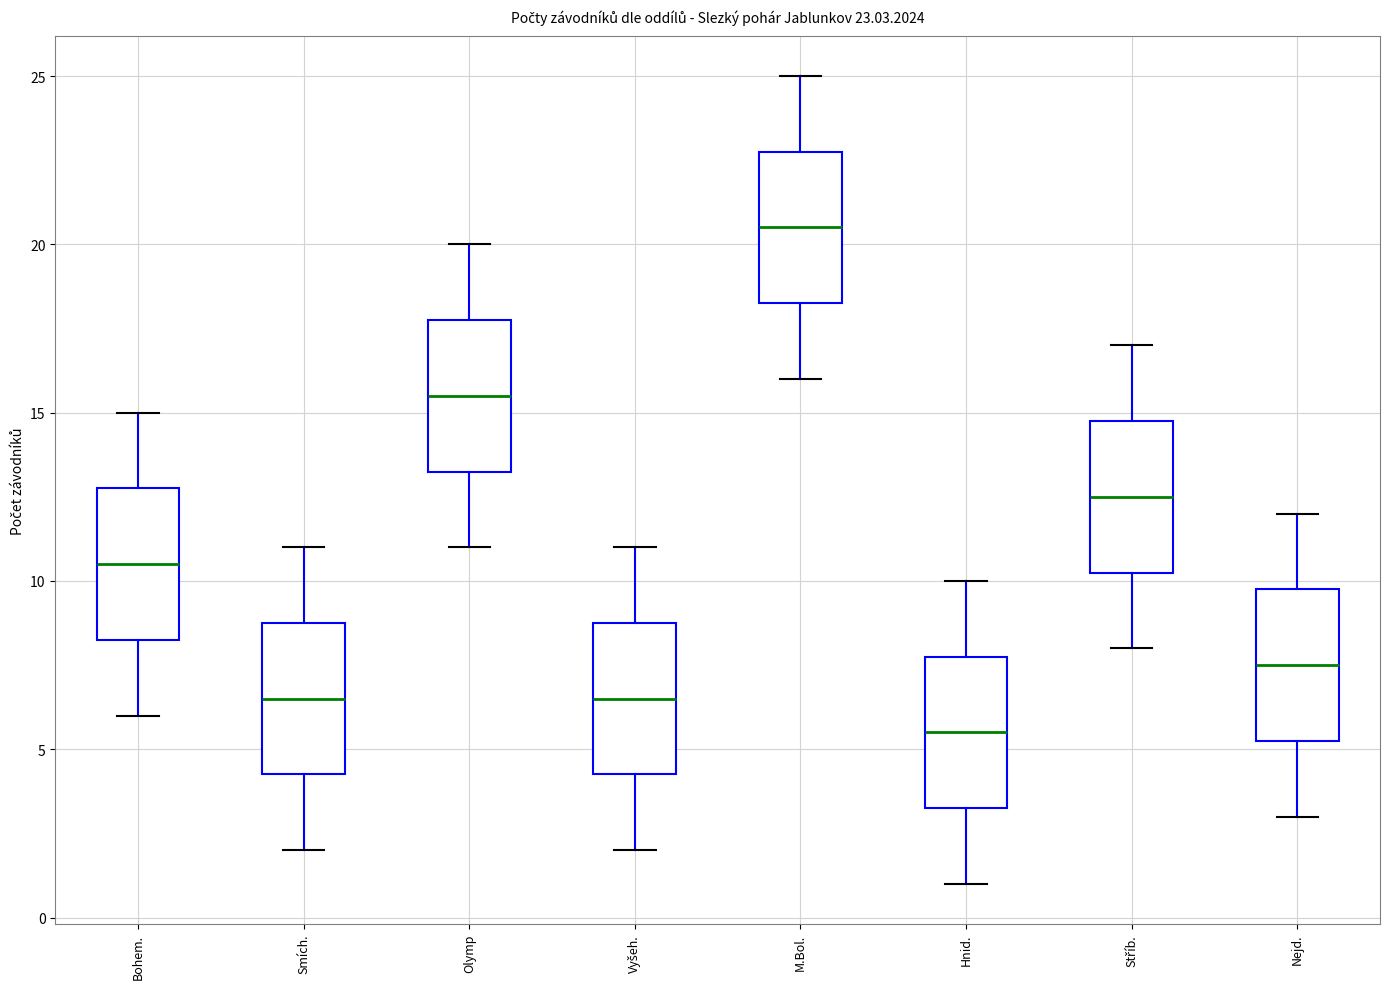

Which box has the highest median line?

M.Bol.